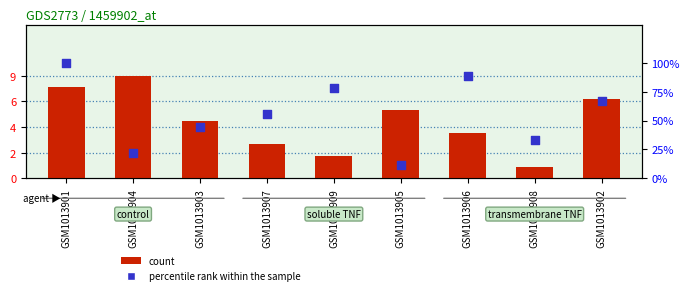

At how many categories does at least one series exceed 80?

2